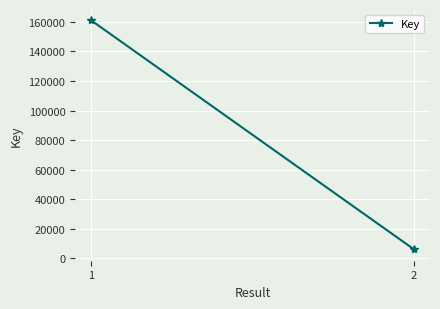

What is the change in value from 1 to 2?

-154782